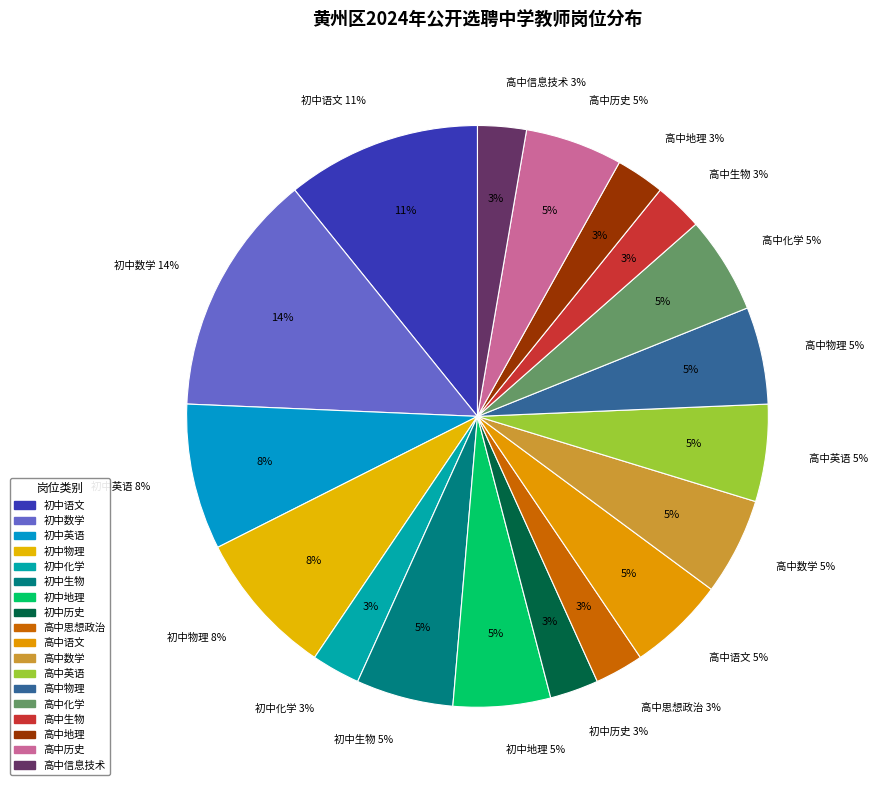

What percentage is NOT represented by 高中语文?

94.6%